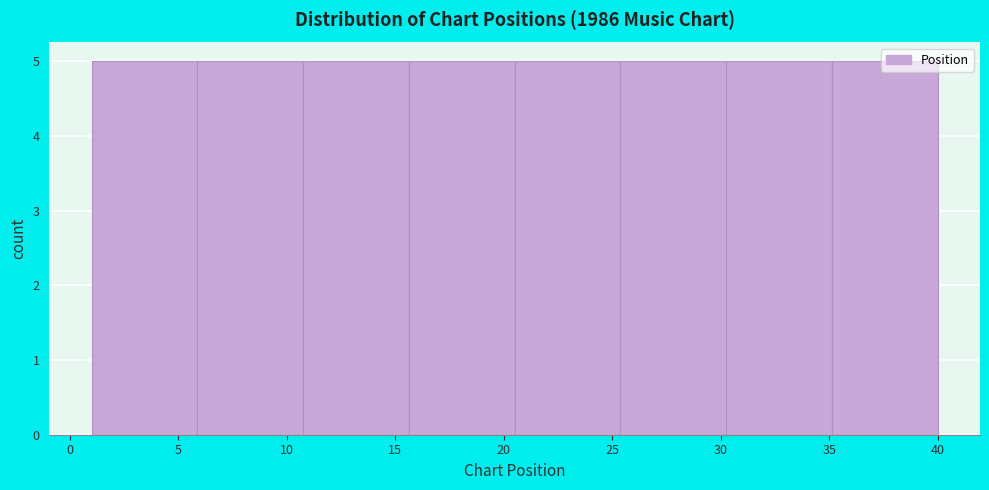

Reading left to right, list every bar in this chart as the range it spans on the x-axis followed by its height. Neither the bar edges nor the heights are printed on the chart, so give them approximately, as read against the axes.

1.0 to 6.0: 5
6.0 to 11.0: 5
11.0 to 15.5: 5
15.5 to 20.5: 5
20.5 to 25.5: 5
25.5 to 30.5: 5
30.5 to 35.0: 5
35.0 to 40.0: 5